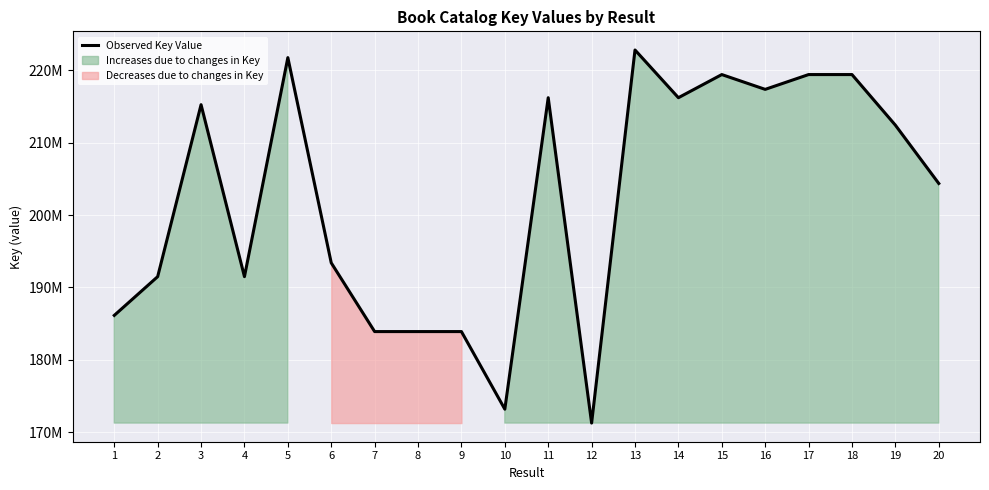

What is the value of the 5th point from the left?

221737333